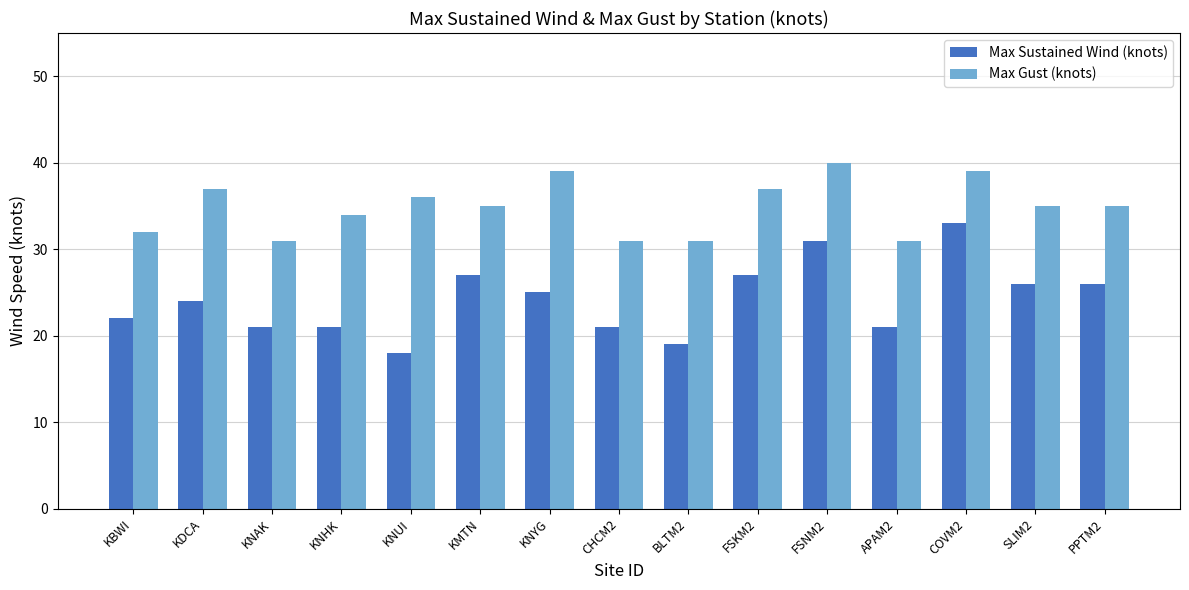

What is the total value across all series at KDCA?

61